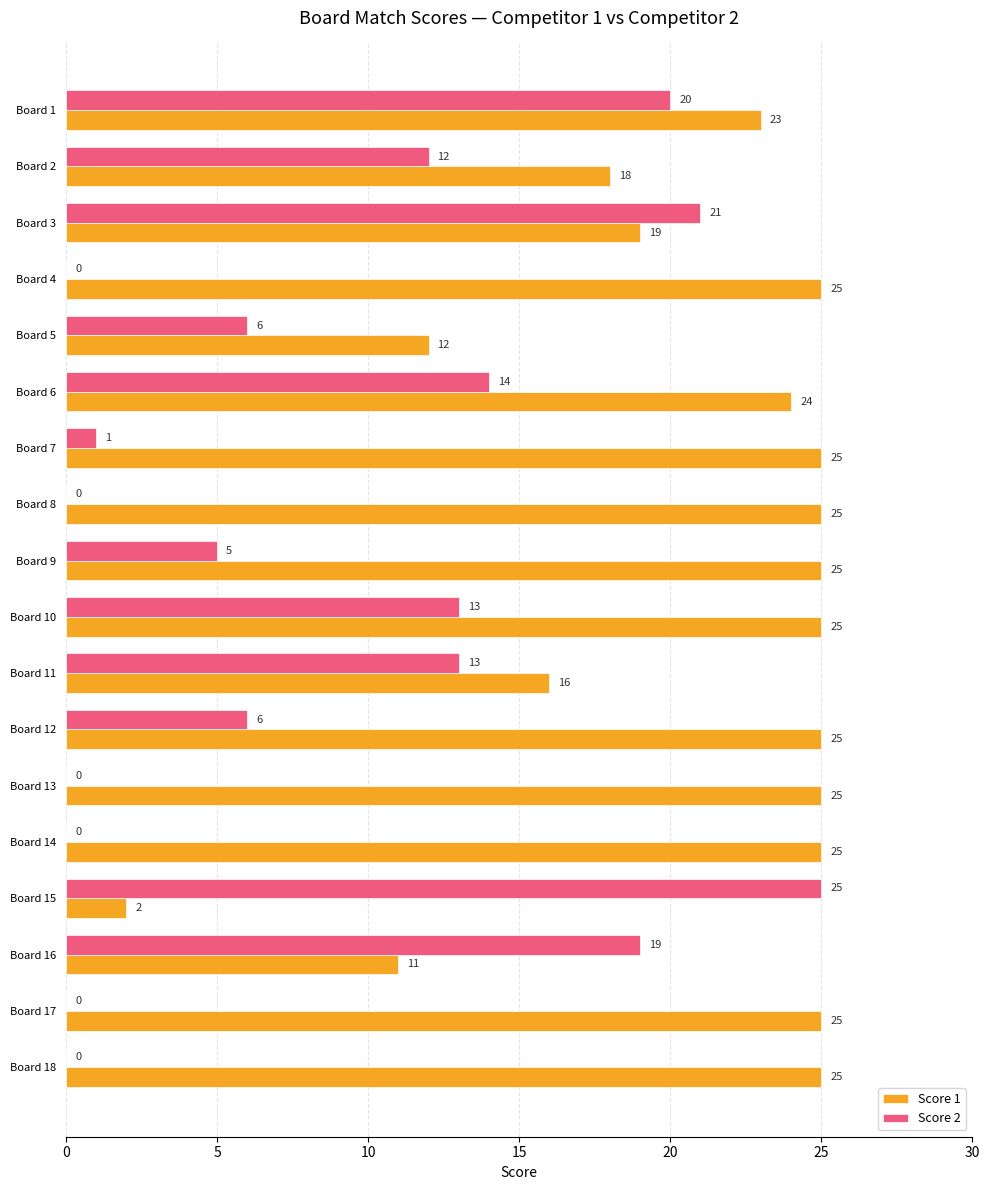

How many values in Score 2 are above zero?

12